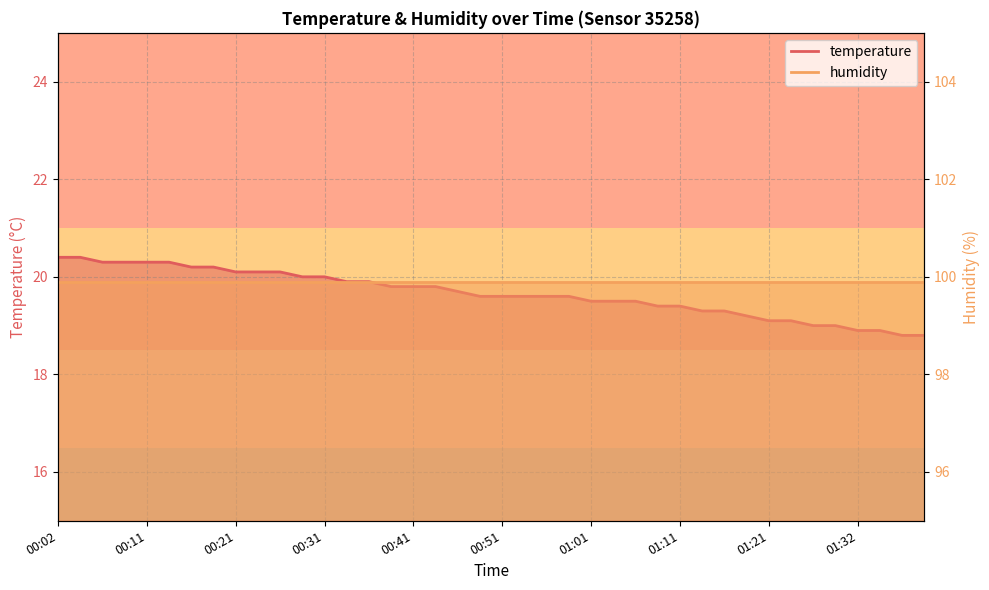

What is the value of the 7th point from the left?

20.2